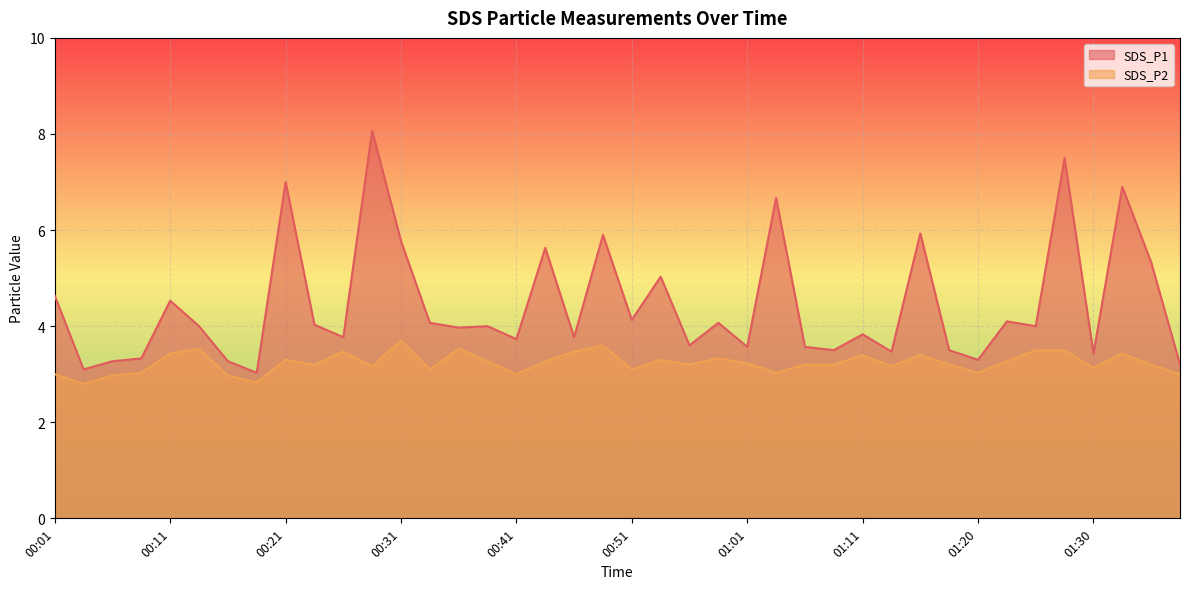

True or false: SDS_P1 and SDS_P2 intersect in this chart.

False